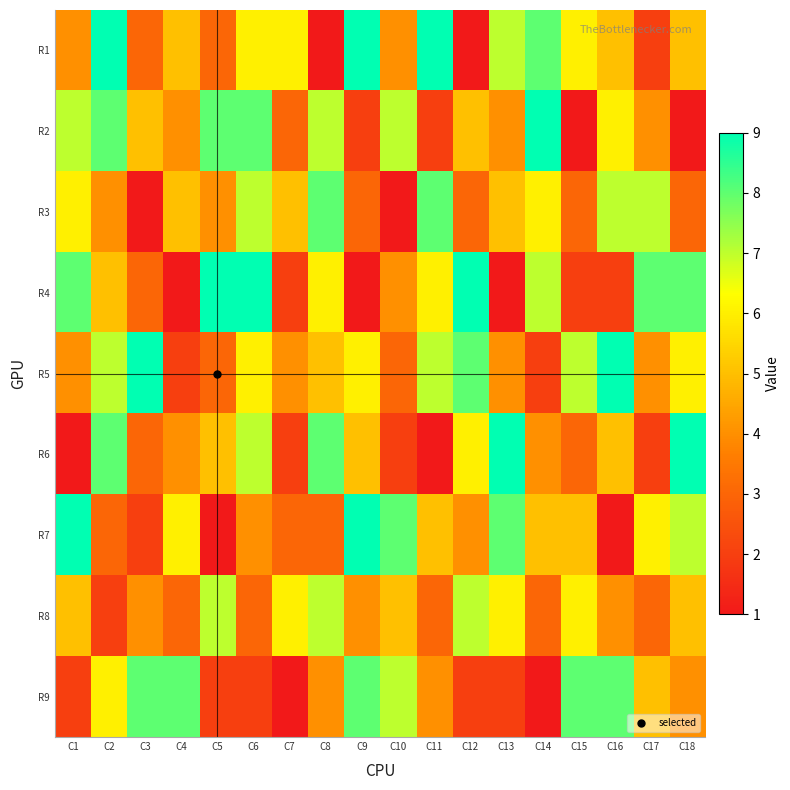

Reading left to right, transcribe all the data shown in this chart.

R1: C1=4	C2=9	C3=3	C4=5	C5=3	C6=6	C7=6	C8=1	C9=9	C10=4	C11=9	C12=1	C13=7	C14=8	C15=6	C16=5	C17=2	C18=5
R2: C1=7	C2=8	C3=5	C4=4	C5=8	C6=8	C7=3	C8=7	C9=2	C10=7	C11=2	C12=5	C13=4	C14=9	C15=1	C16=6	C17=4	C18=1
R3: C1=6	C2=4	C3=1	C4=5	C5=4	C6=7	C7=5	C8=8	C9=3	C10=1	C11=8	C12=3	C13=5	C14=6	C15=3	C16=7	C17=7	C18=3
R4: C1=8	C2=5	C3=3	C4=1	C5=9	C6=9	C7=2	C8=6	C9=1	C10=4	C11=6	C12=9	C13=1	C14=7	C15=2	C16=2	C17=8	C18=8
R5: C1=4	C2=7	C3=9	C4=2	C5=3	C6=6	C7=4	C8=5	C9=6	C10=3	C11=7	C12=8	C13=4	C14=2	C15=7	C16=9	C17=4	C18=6
R6: C1=1	C2=8	C3=3	C4=4	C5=5	C6=7	C7=2	C8=8	C9=5	C10=2	C11=1	C12=6	C13=9	C14=4	C15=3	C16=5	C17=2	C18=9
R7: C1=9	C2=3	C3=2	C4=6	C5=1	C6=4	C7=3	C8=3	C9=9	C10=8	C11=5	C12=4	C13=8	C14=5	C15=5	C16=1	C17=6	C18=7
R8: C1=5	C2=2	C3=4	C4=3	C5=7	C6=3	C7=6	C8=7	C9=4	C10=5	C11=3	C12=7	C13=6	C14=3	C15=6	C16=4	C17=3	C18=5
R9: C1=2	C2=6	C3=8	C4=8	C5=2	C6=2	C7=1	C8=4	C9=8	C10=7	C11=4	C12=2	C13=2	C14=1	C15=8	C16=8	C17=5	C18=4